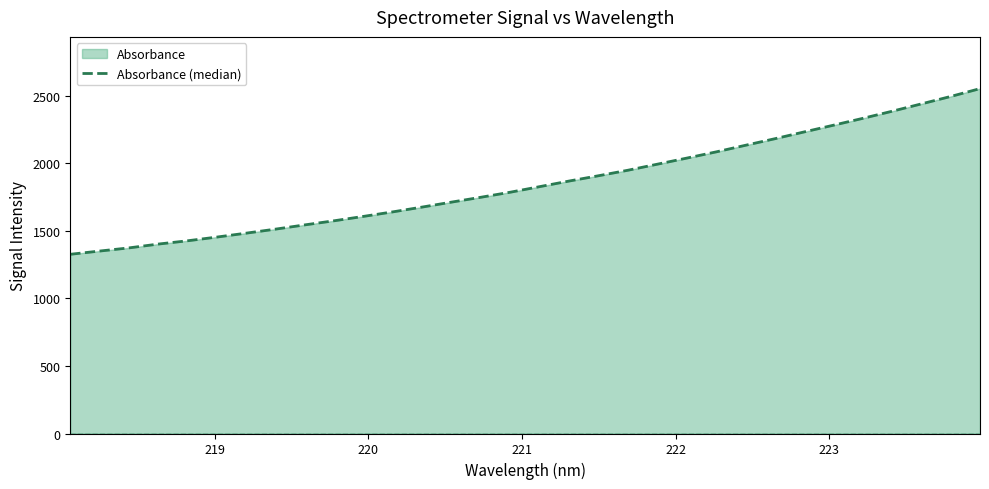

What is the greatest value displayed?

2554.6